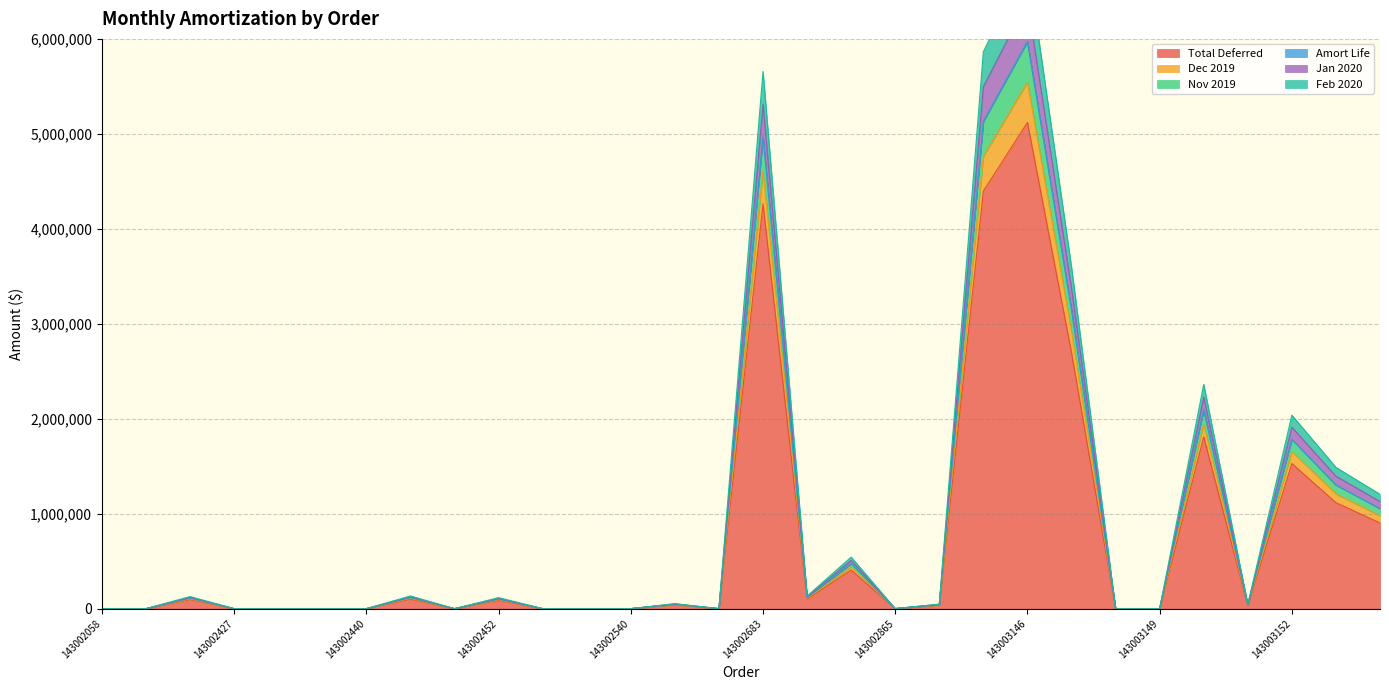

Where is Jan 2020 nearest to the value 3198831?

143003147